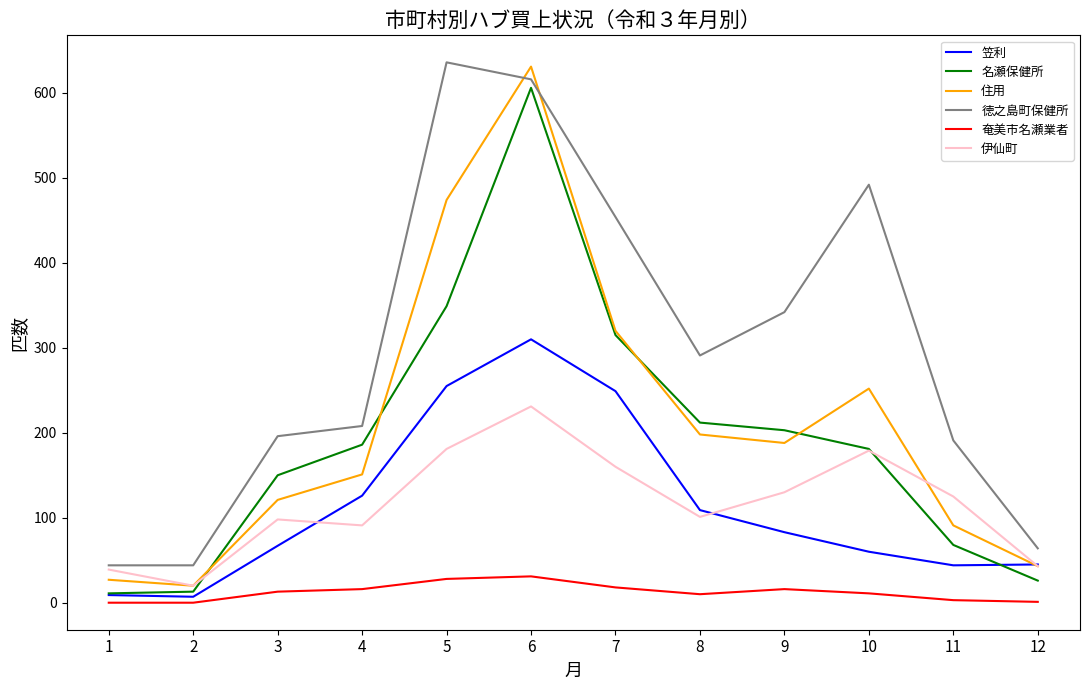

Is the value of 徳之島町保健所 at 10 greater than the value of 名瀬保健所 at 8?

Yes